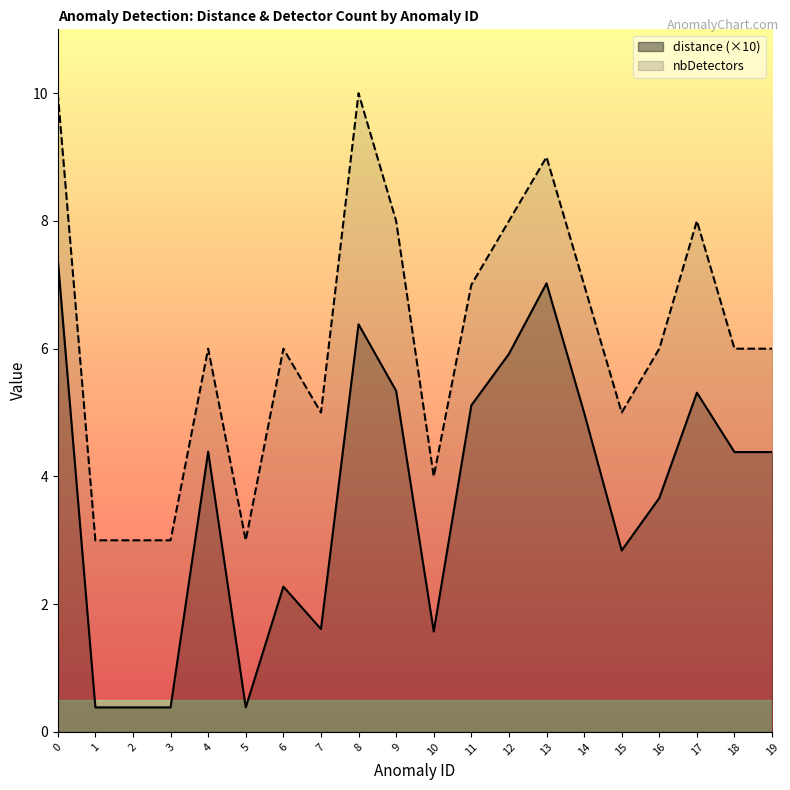

Rank the series by their maximum value, from highest to lowest.

nbDetectors, distance